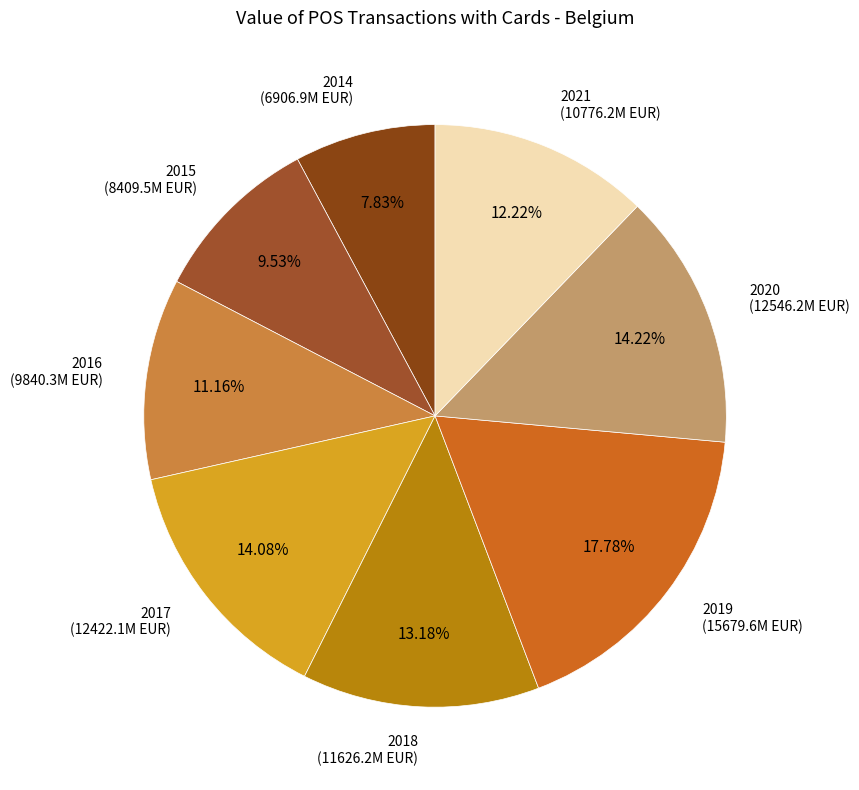

Do 2017 and 2018 together represent more than half of the pie?

No